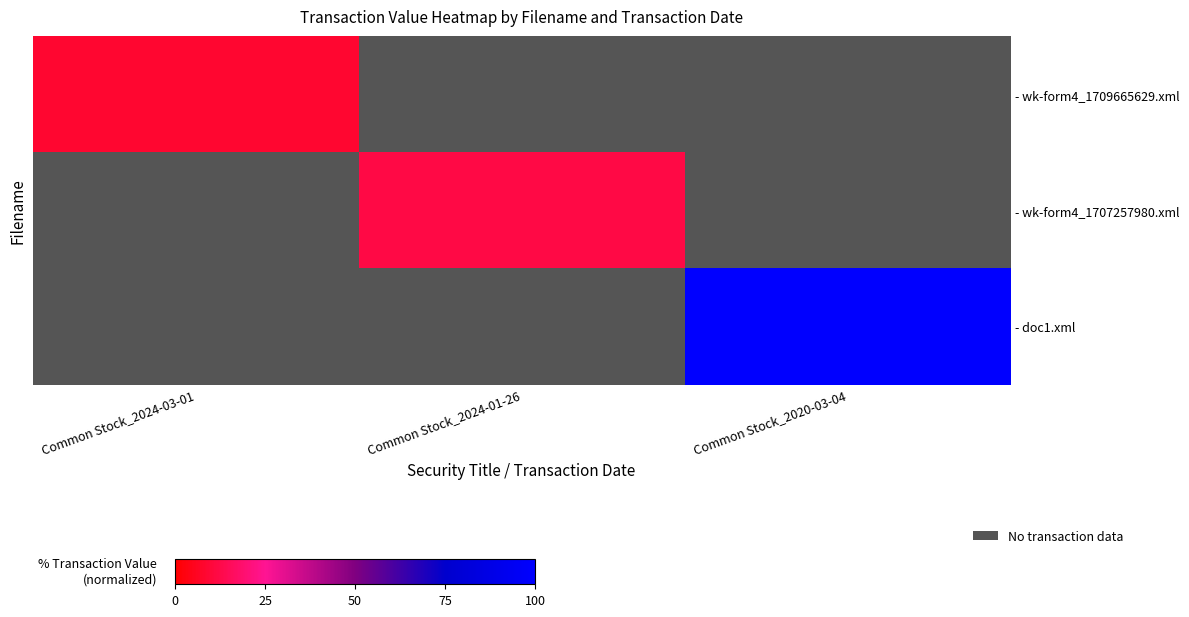

List the series in order of their peak value, lowest first.

- wk-form4_1709665629.xml, - wk-form4_1707257980.xml, - doc1.xml